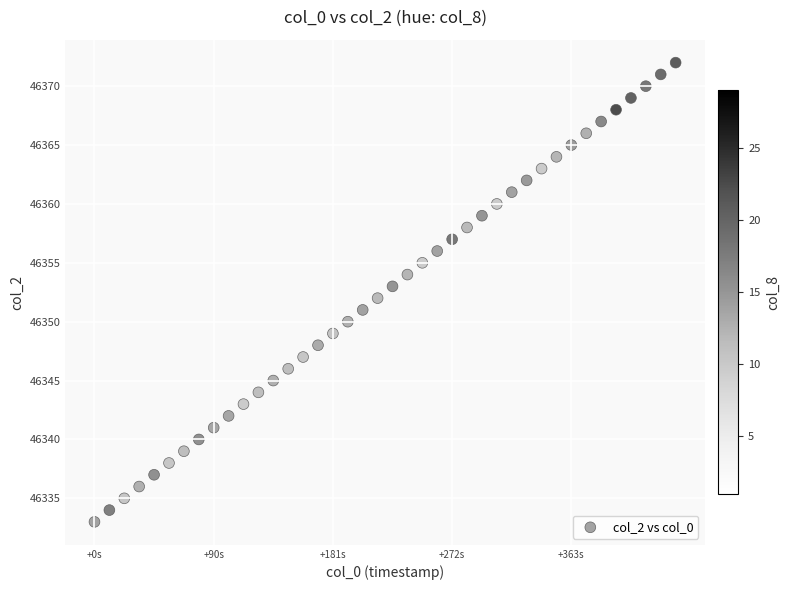

What is the range of Y values (max minus min)?

39